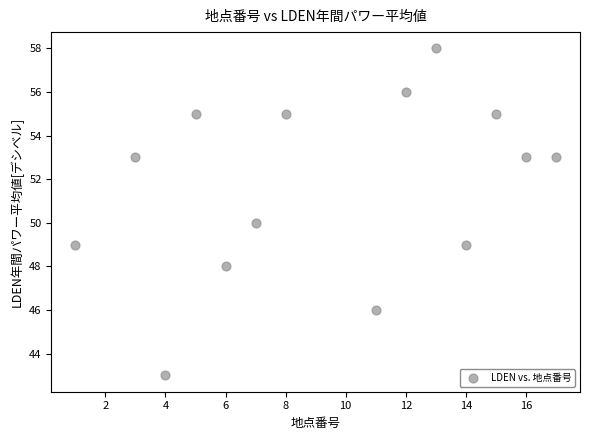

What is the range of X values (max minus min)?

16